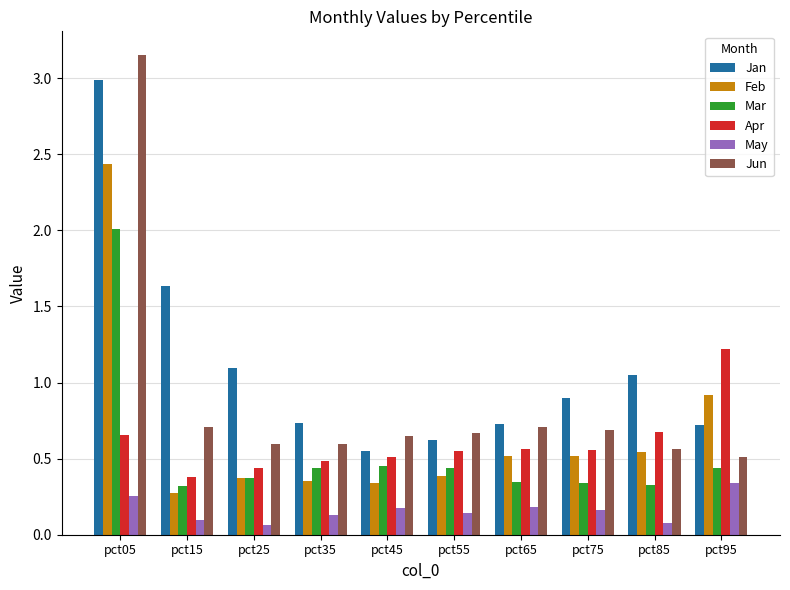

How many May values are between 0 and 1?

10